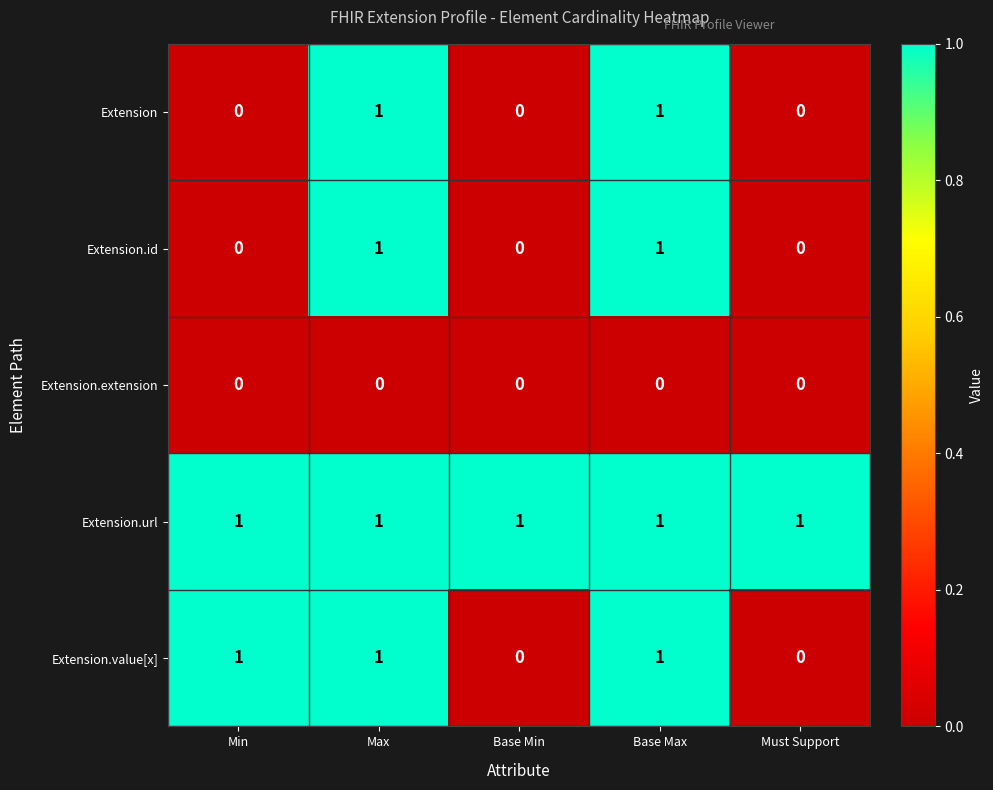

True or false: Extension.value[x] has a value of 2 at Base Max.

False